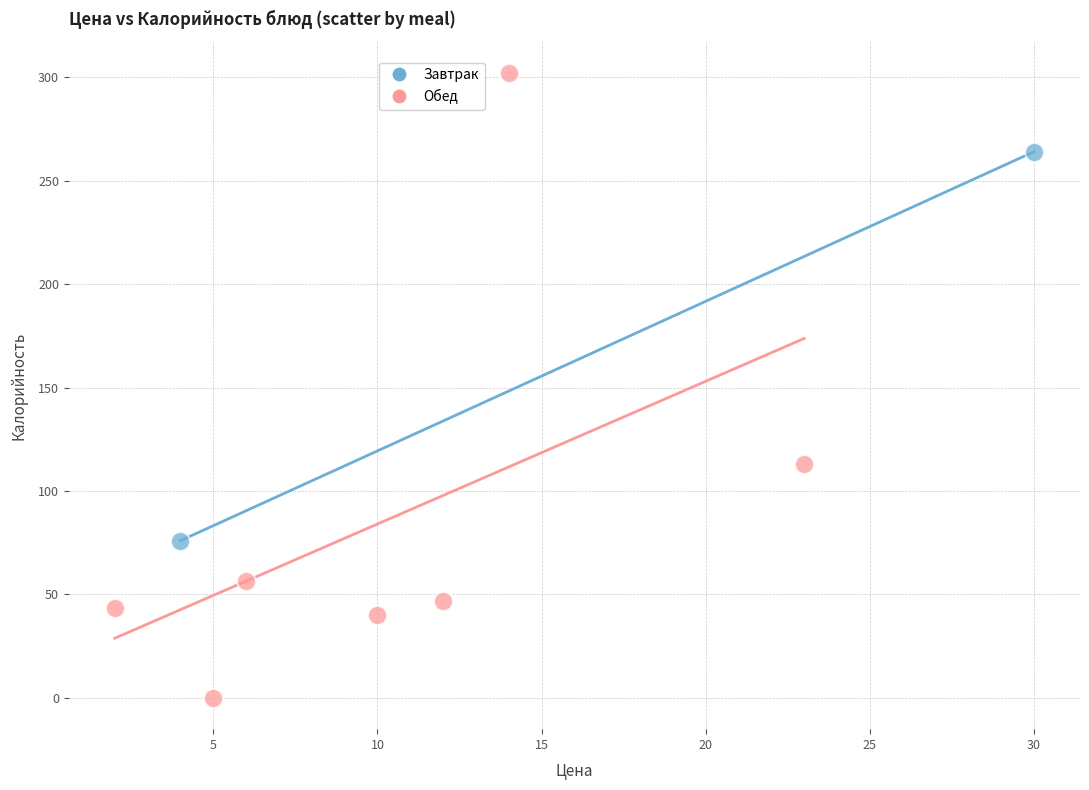

What are all the series names shown in the legend?

Завтрак, Обед